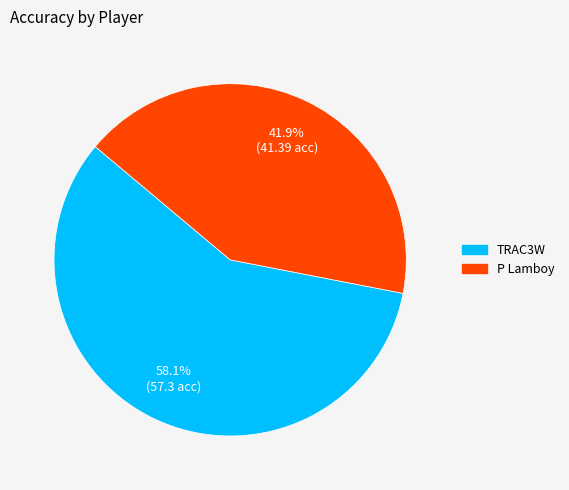

Count the number of slices in the pie.

2